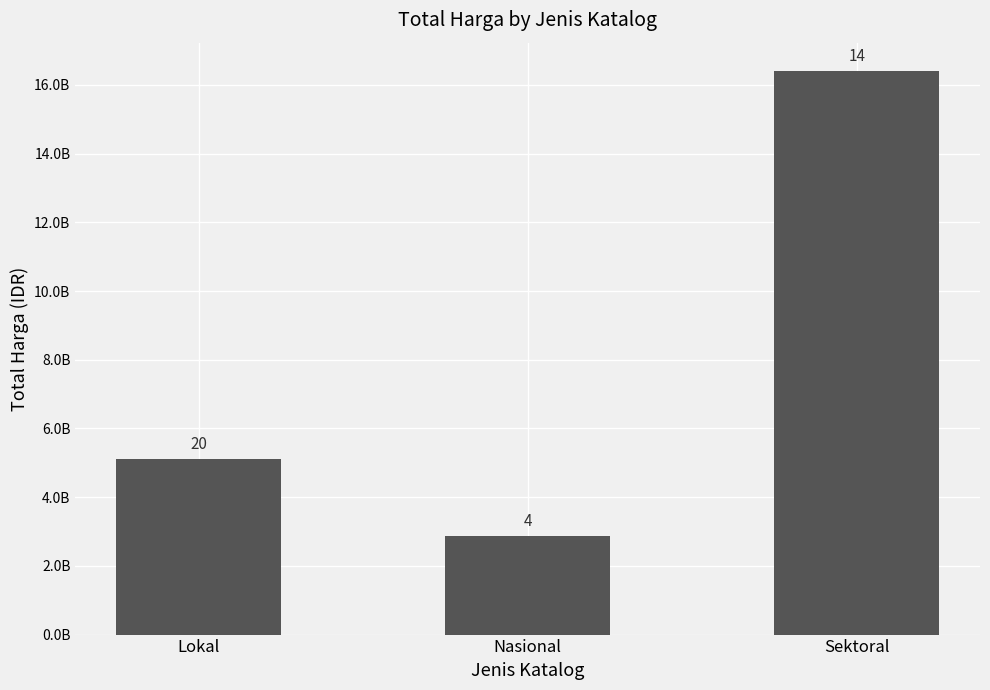

True or false: the data shows 2877248455 at Lokal.

False